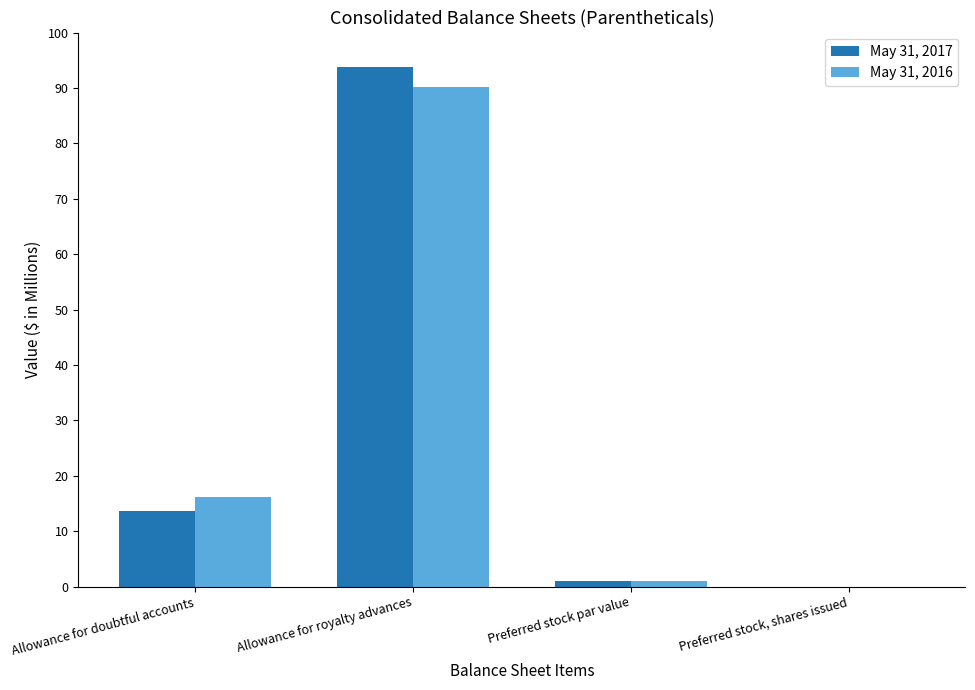

Which series changed the most between Allowance for doubtful accounts and Allowance for royalty advances?

May 31, 2017